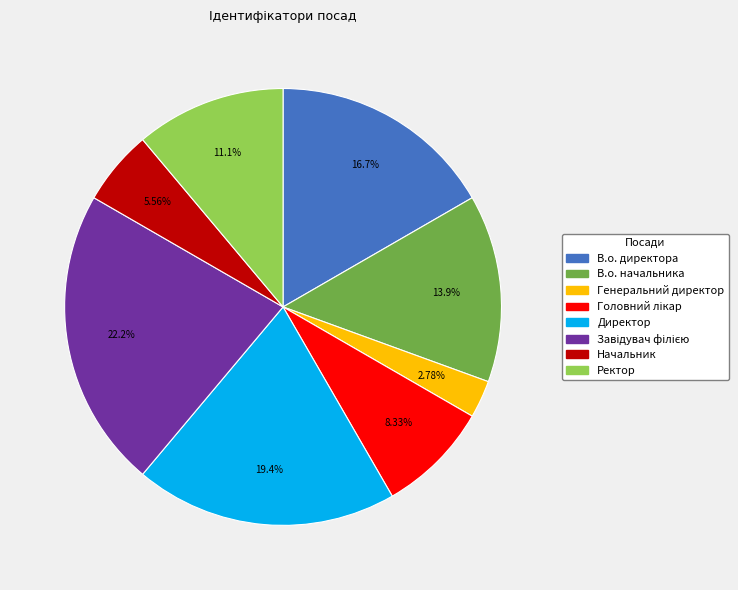

The Генеральний директор slice represents 11% of the pie. True or false?

False